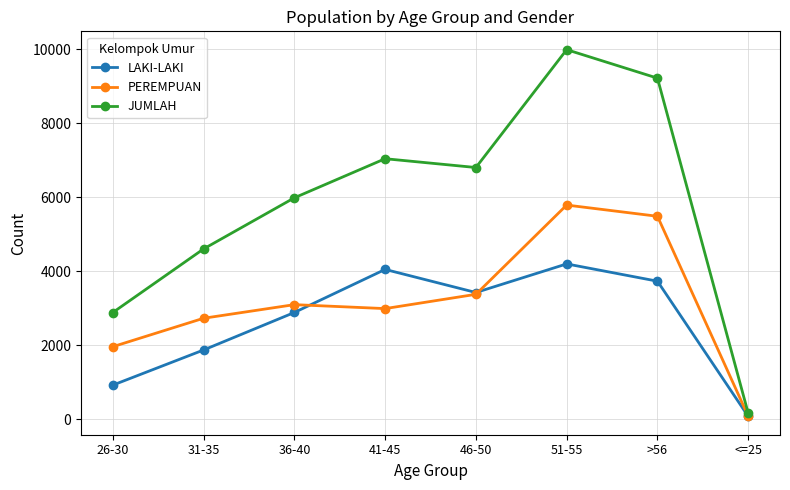

Which series has the largest total across all categories?

JUMLAH